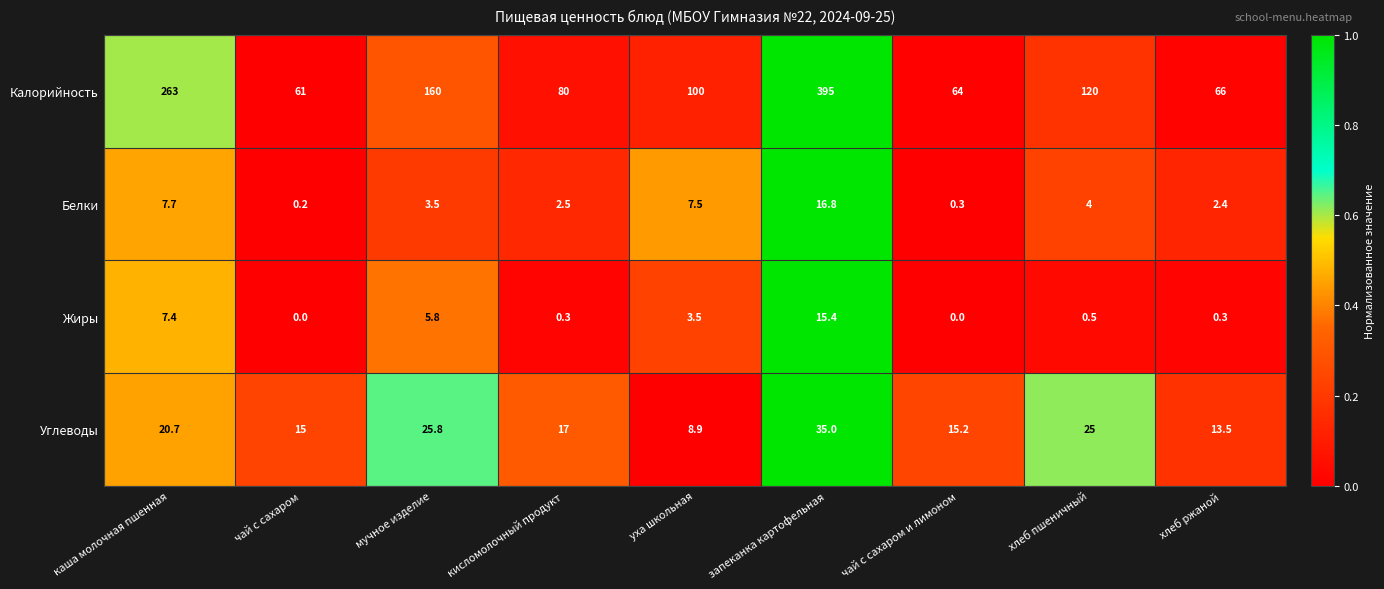

Read the Жиры value at мучное изделие.

5.8